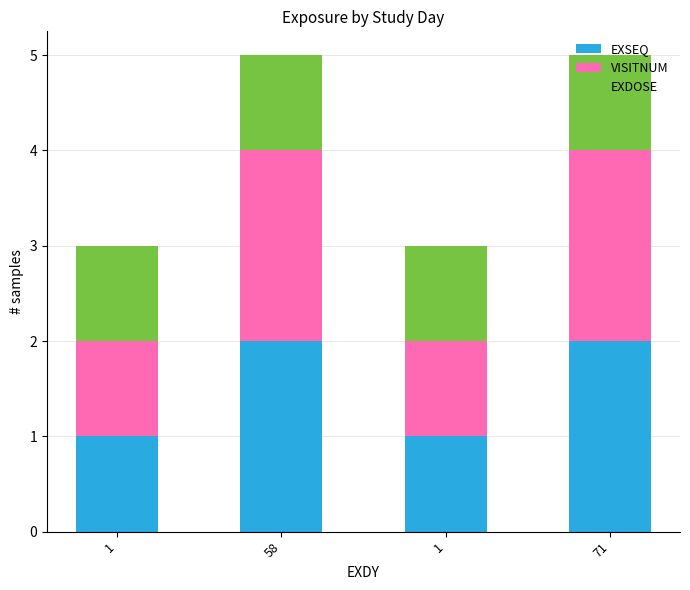

Does the chart contain any negative values?

No